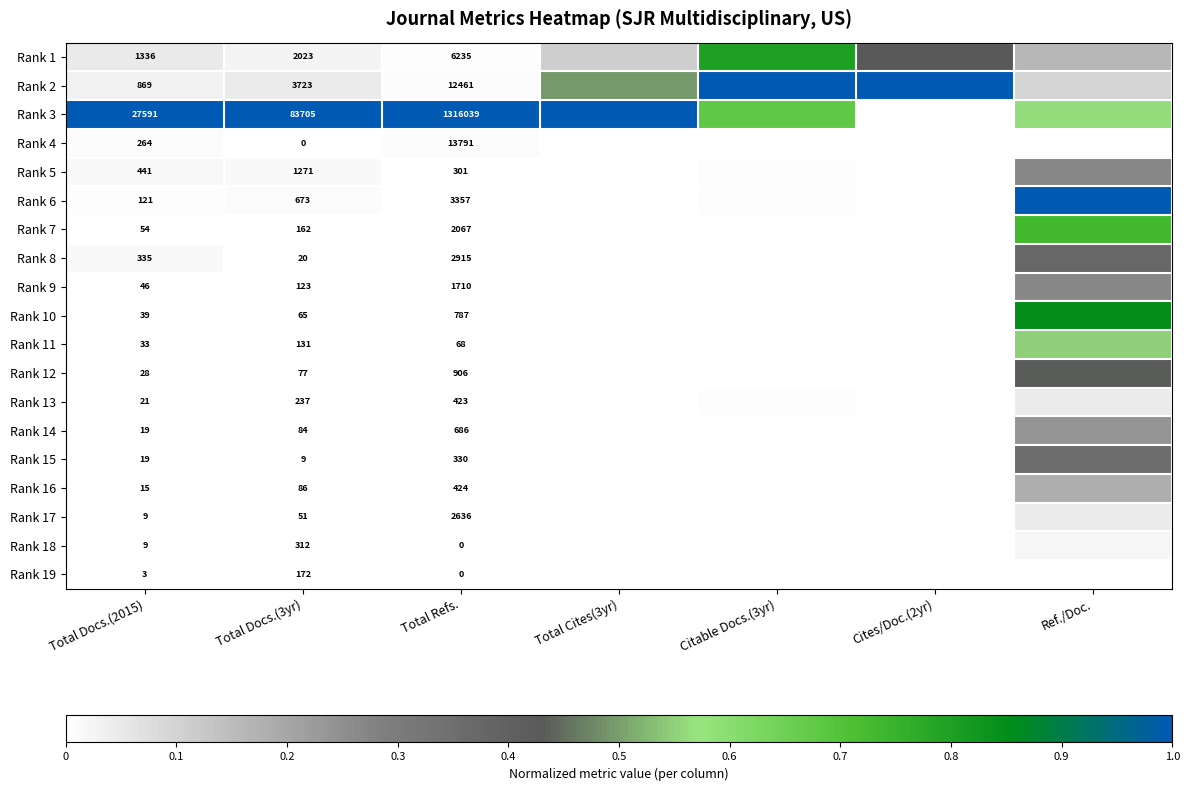

Which has a higher value, Total Cites(3yr) or Cites/Doc.(2yr)?

Cites/Doc.(2yr)